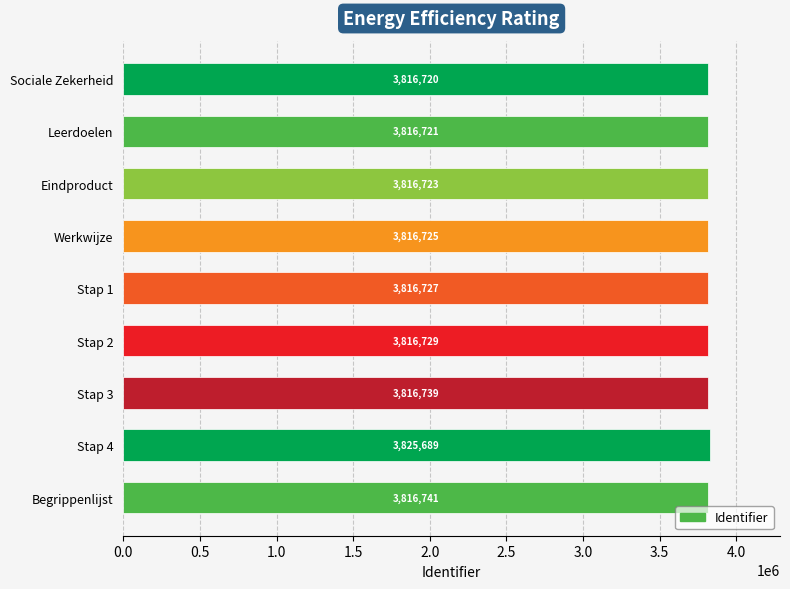

At which label is the value closest to 3821204?

Begrippenlijst